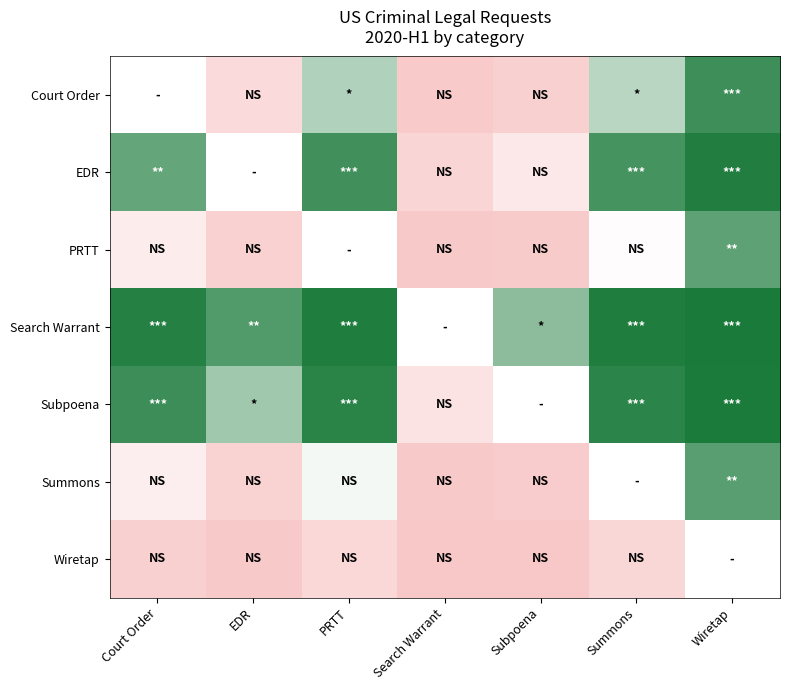

How many data points in Court Order are above 0?

6